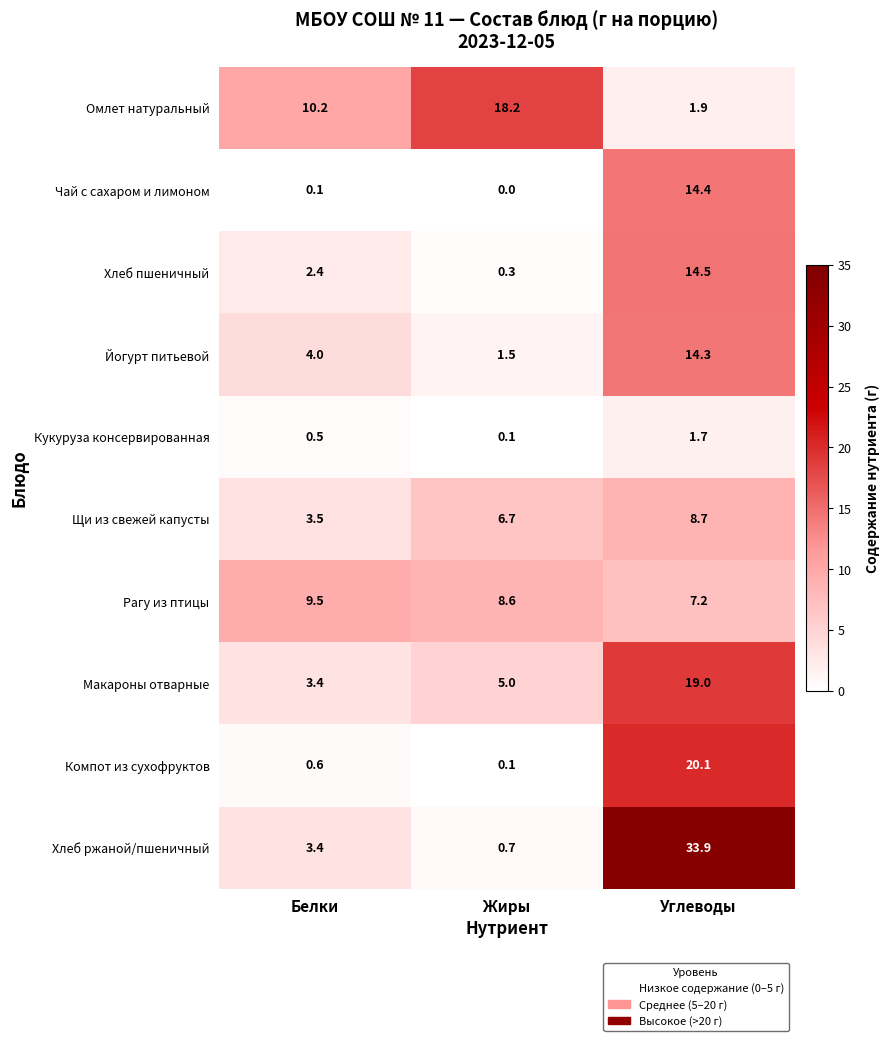

The Хлеб пшеничный series shows 2.4 at Белки. True or false?

True